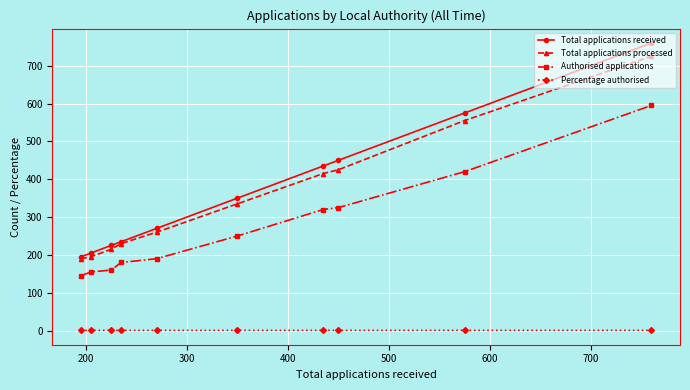

What is the value of the Total applications processed point at the 8th from the left?

425.0